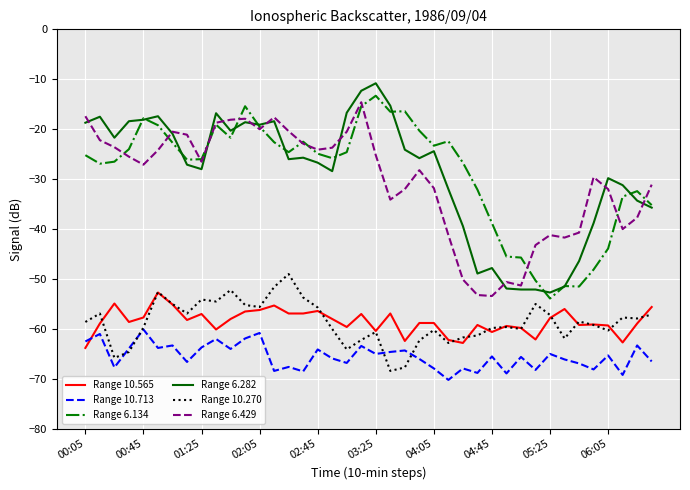

True or false: Range 6.282 and Range 10.565 intersect in this chart.

False